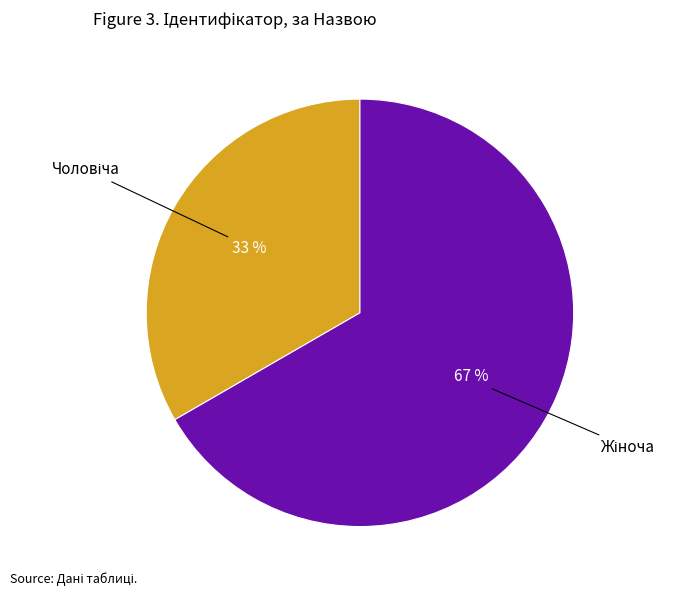

Does any single category account for the majority?

Yes